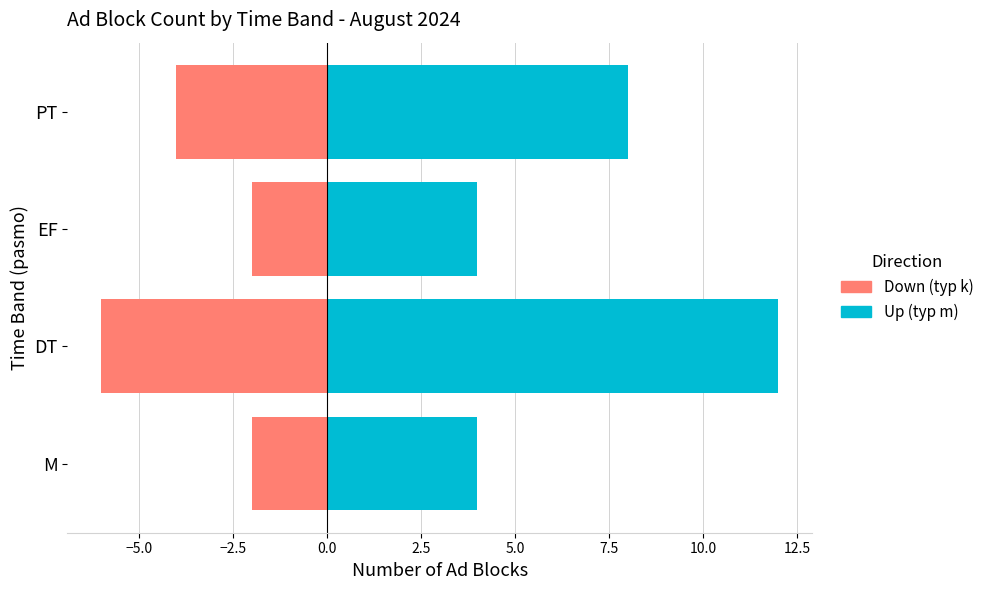

What are all the series names shown in the legend?

Up, Down